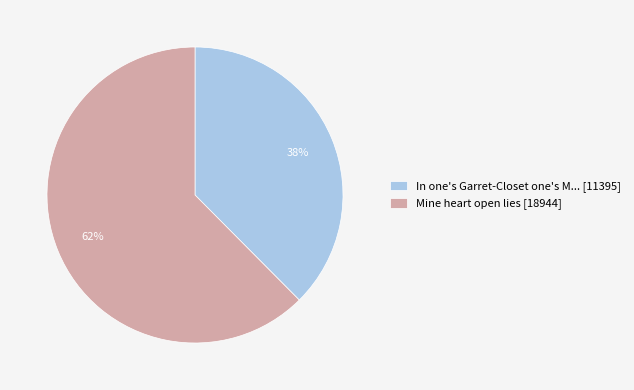

Count the number of slices in the pie.

2